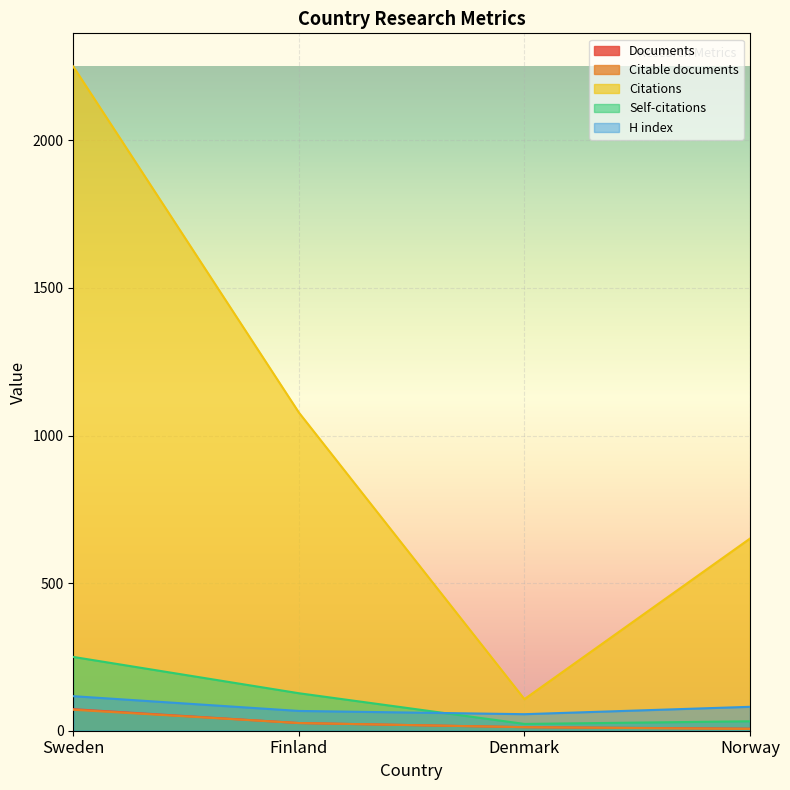

True or false: H index and Documents cross at least once.

False